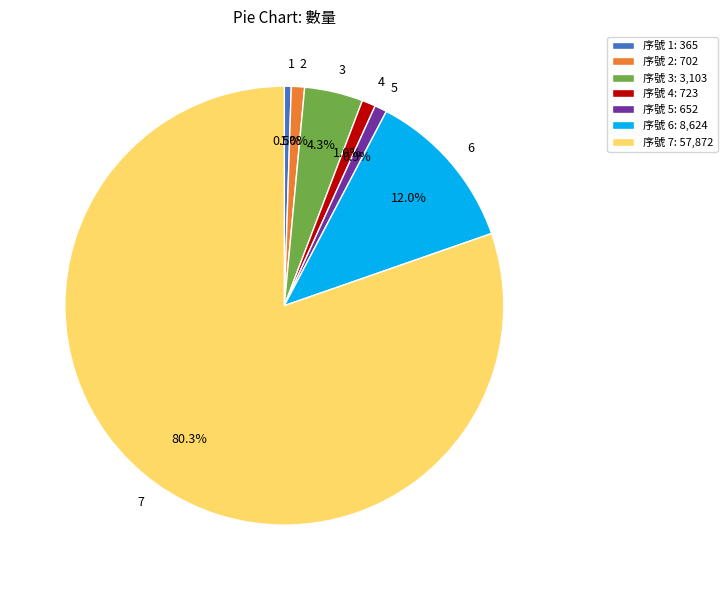

Does any single category account for the majority?

Yes